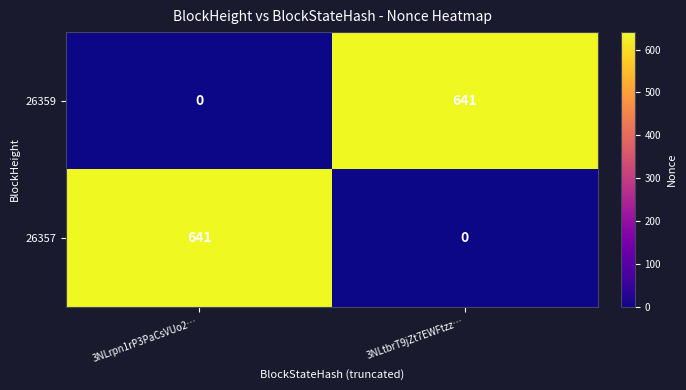

Reading right to left, transcribe all the data shown in this chart.

26359: 3NLtbrT9jZt7EWFtzz…=641	3NLrpn1rP3PaCsVUo2…=0
26357: 3NLtbrT9jZt7EWFtzz…=0	3NLrpn1rP3PaCsVUo2…=641